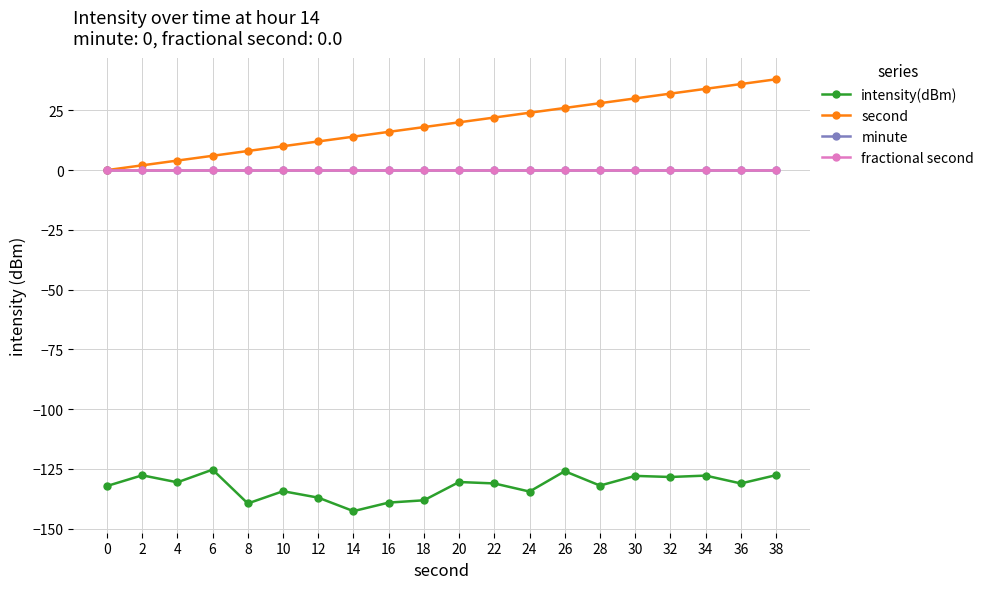

What is the average value of the second series?

19.0